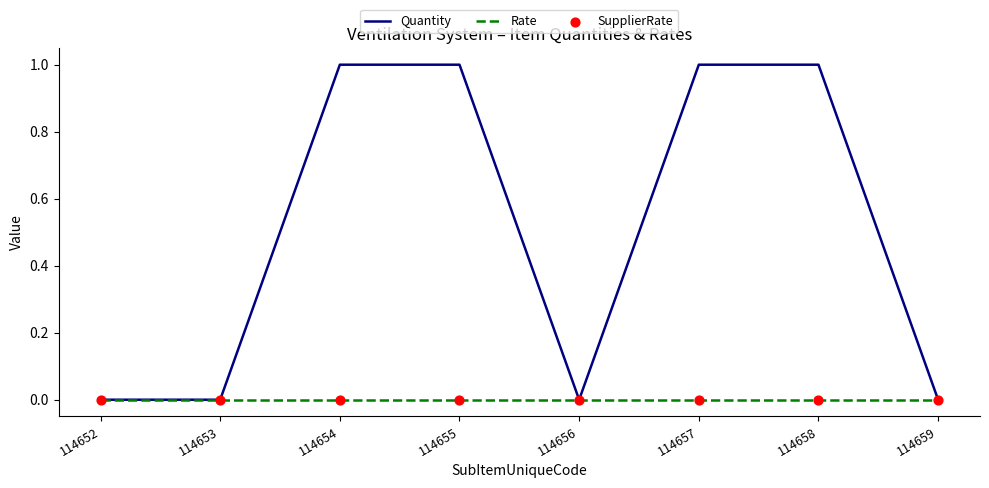

Which series has the largest range (max minus min)?

Quantity